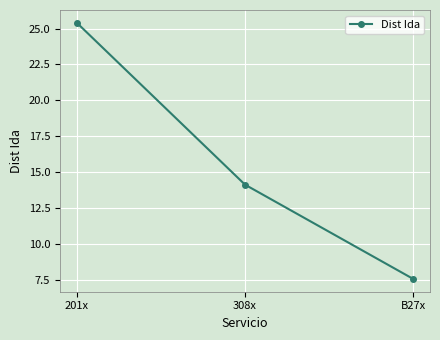

Read the value at 308x.

14.1